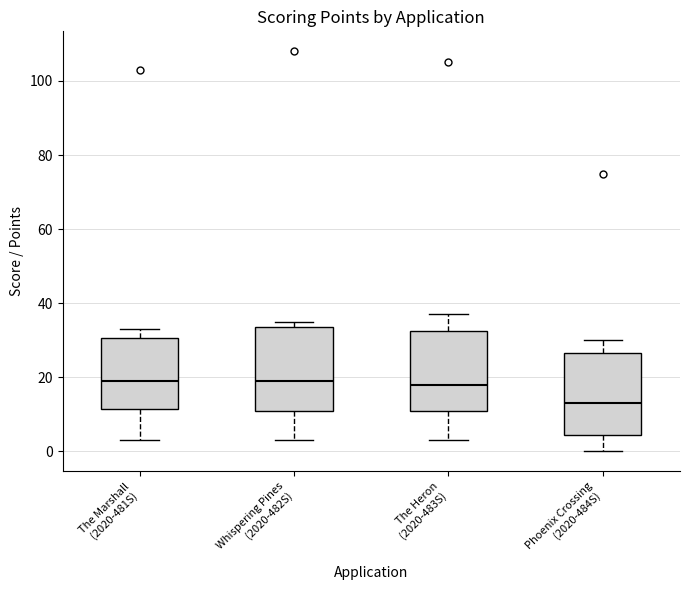

Reading left to right, read every box against the y-axis: the position of its median line, the range the box covers, and the ends of its whiskers. The values are not printed on the chart, so give them approximately, as read against the axis.

The Marshall (2020-481S): median 20, box 12 to 30, whiskers 4 to 34
Whispering Pines (2020-482S): median 20, box 12 to 34, whiskers 4 to 36
The Heron (2020-483S): median 18, box 12 to 32, whiskers 4 to 38
Phoenix Crossing (2020-484S): median 14, box 4 to 26, whiskers 0 to 30